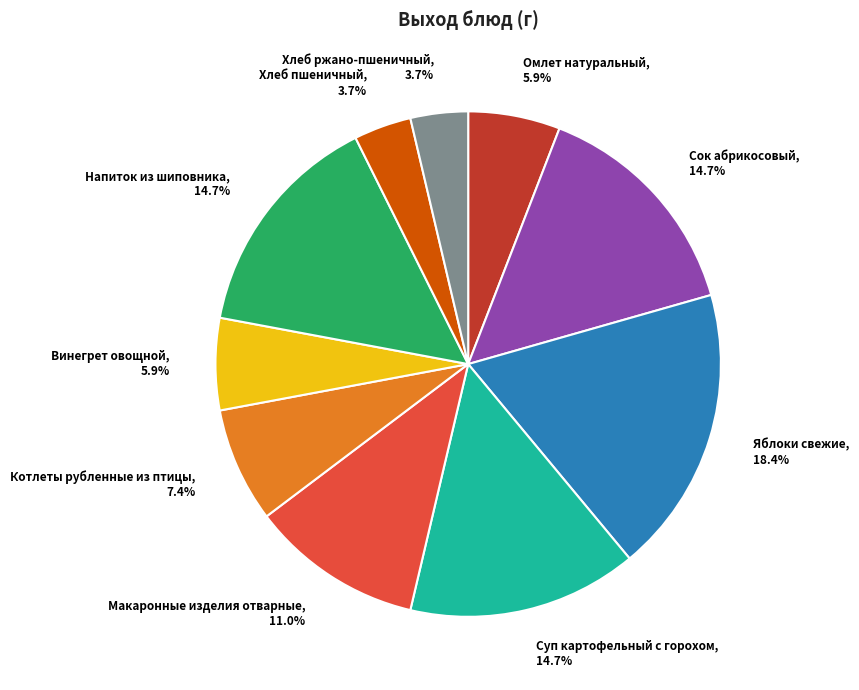

Does any single category account for the majority?

No